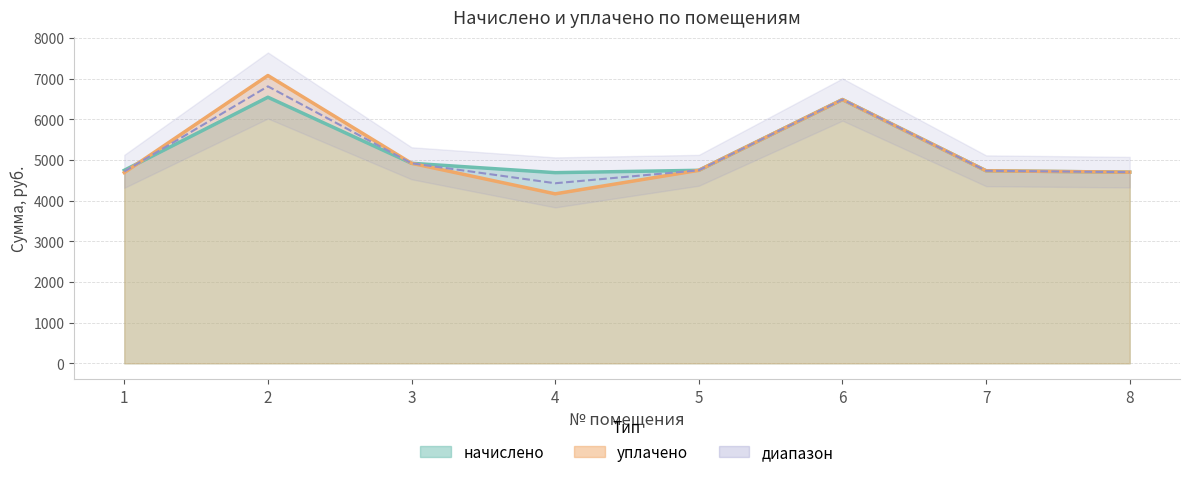

Reading left to right, transcribe all the data shown in this chart.

начислено: 1=4746.2	2=6543.4	3=4919.0	4=4688.6	5=4746.2	6=6485.8	7=4734.7	8=4700.2
уплачено: 1=4690.0	2=7077.0	3=4919.0	4=4167.7	5=4746.2	6=6485.8	7=4734.7	8=4700.2